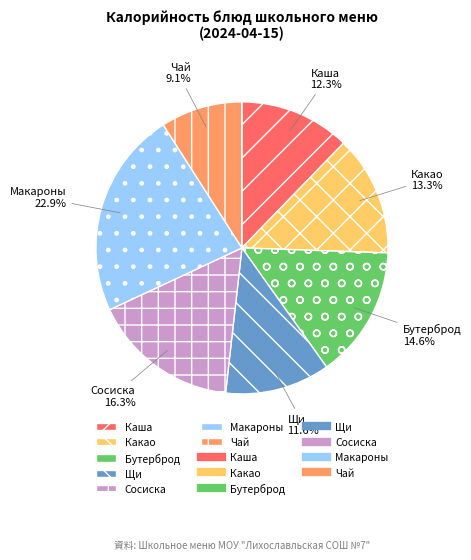

Which category has the biggest portion of the pie?

Макароны